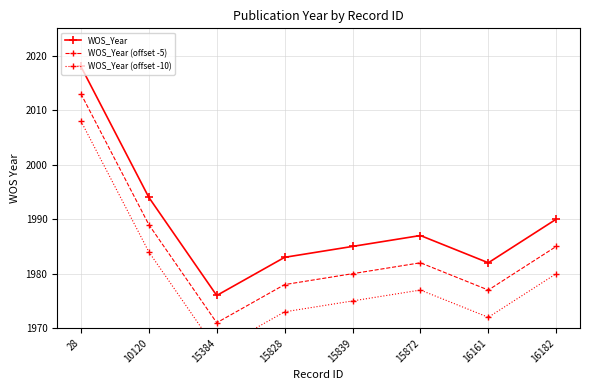

Rank the series by their maximum value, from lowest to highest.

WOS_Year (offset -10), WOS_Year (offset -5), WOS_Year